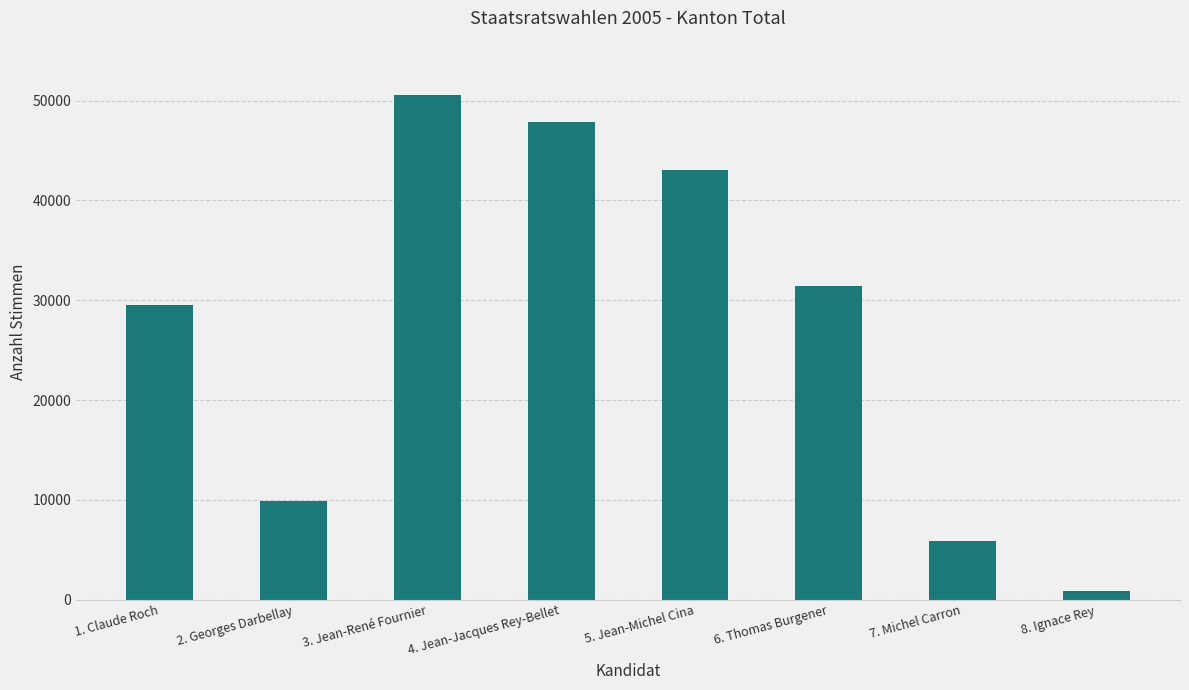

What is the smallest value displayed?

864